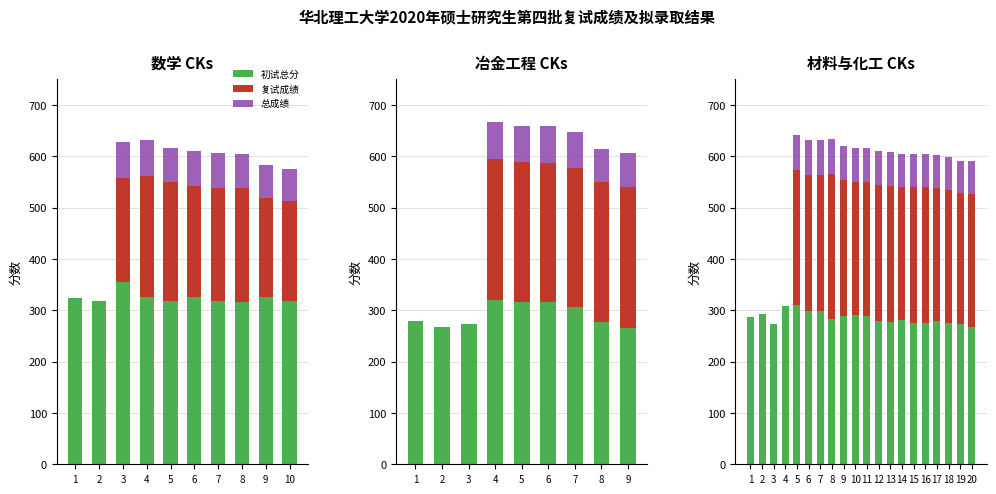

What is the spread (max minus min) of values at 18?

211.5